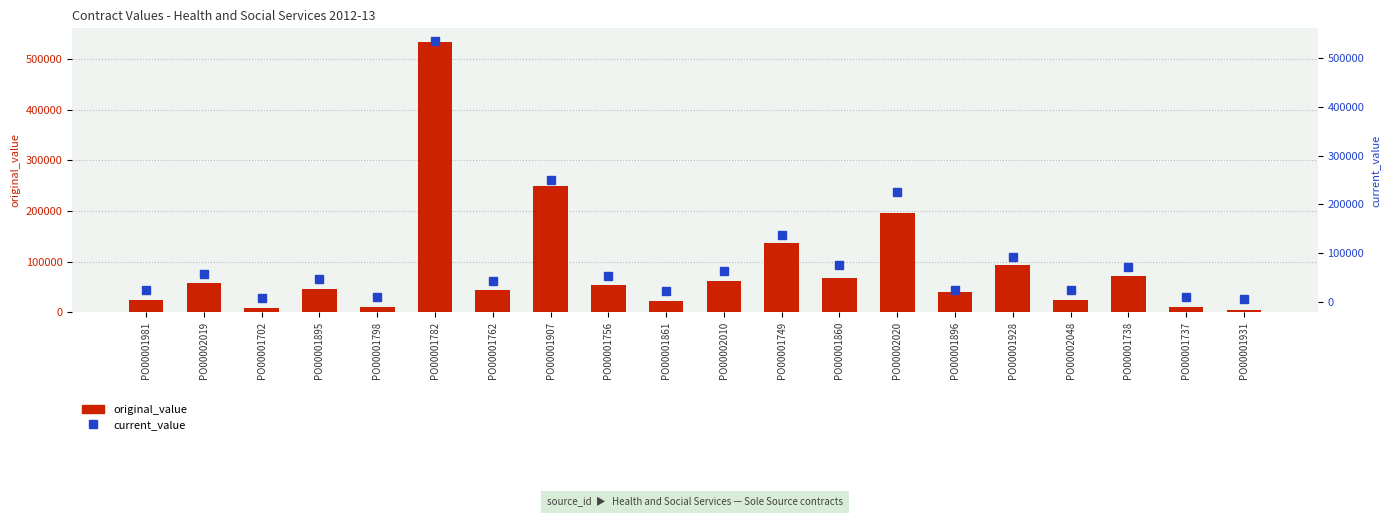

Reading left to right, what are all the values shown in this chart?

original_value: PO00001981=25000.0	PO00002019=57125.5	PO00001702=8200.0	PO00001895=46975.0	PO00001798=9540.0	PO00001782=534392.0	PO00001762=44000.0	PO00001907=249762.0	PO00001756=54000.0	PO00001861=21600.0	PO00002010=62633.0	PO00001749=137745.0	PO00001860=68000.0	PO00002020=197000.0	PO00001896=39534.0	PO00001928=93000.0	PO00002048=25000.0	PO00001738=72500.0	PO00001737=10000.0	PO00001931=4500.0
current_value: PO00001981=25000.0	PO00002019=57125.5	PO00001702=8200.0	PO00001895=46975.0	PO00001798=9540.0	PO00001782=534392.0	PO00001762=44000.0	PO00001907=249762.0	PO00001756=54000.0	PO00001861=21600.0	PO00002010=62633.0	PO00001749=137745.0	PO00001860=76815.0	PO00002020=224653.4	PO00001896=24184.6	PO00001928=93000.0	PO00002048=25000.0	PO00001738=72500.0	PO00001737=10000.0	PO00001931=5300.0